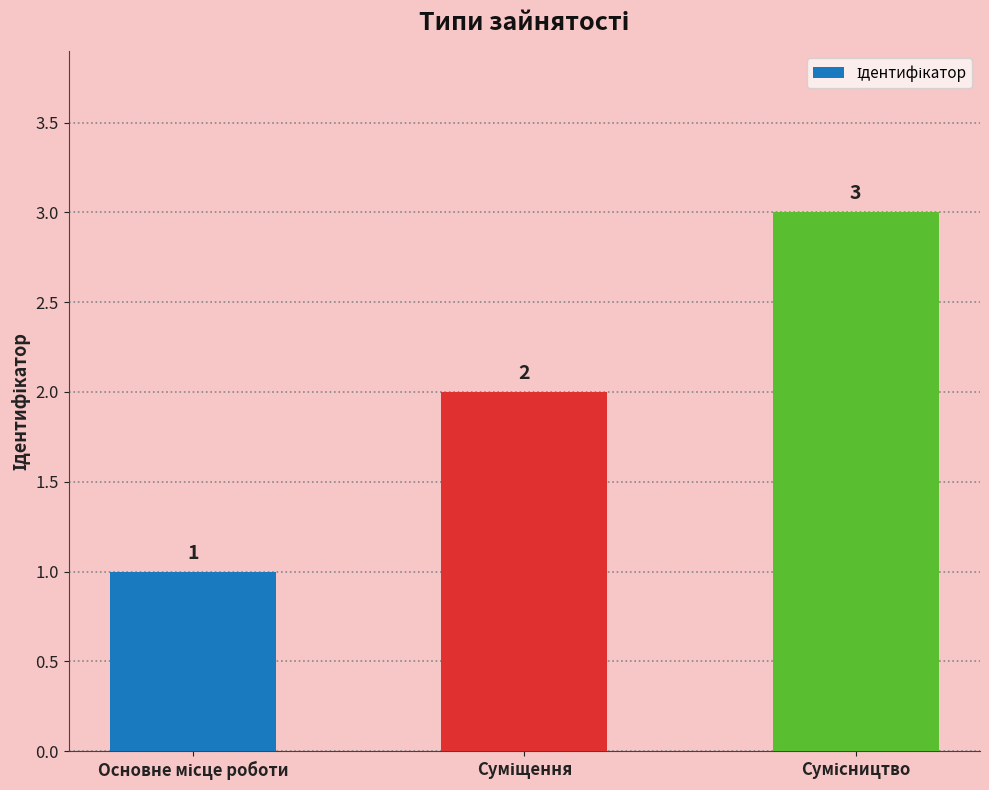

What is the sum of all values?

6